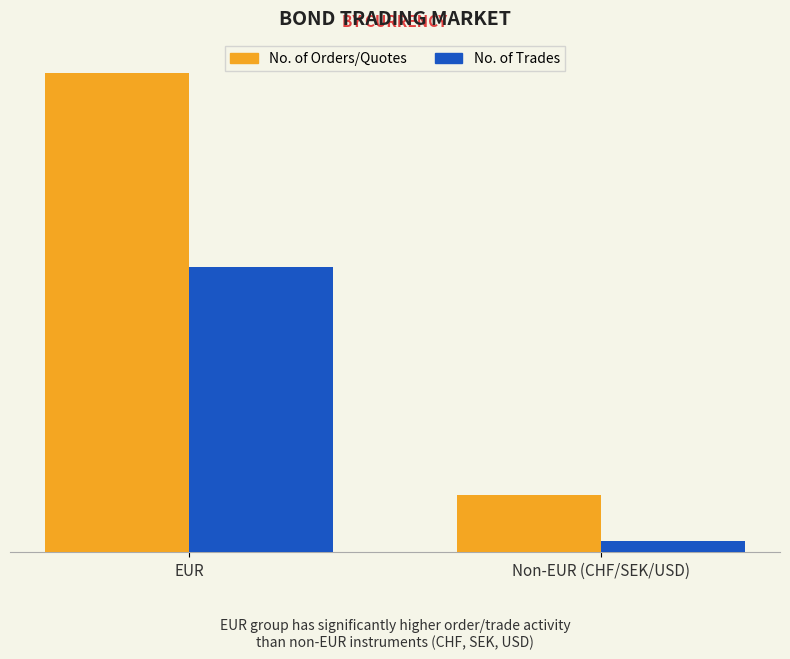

Are the bars grouped side by side (vs. stacked)?

Yes